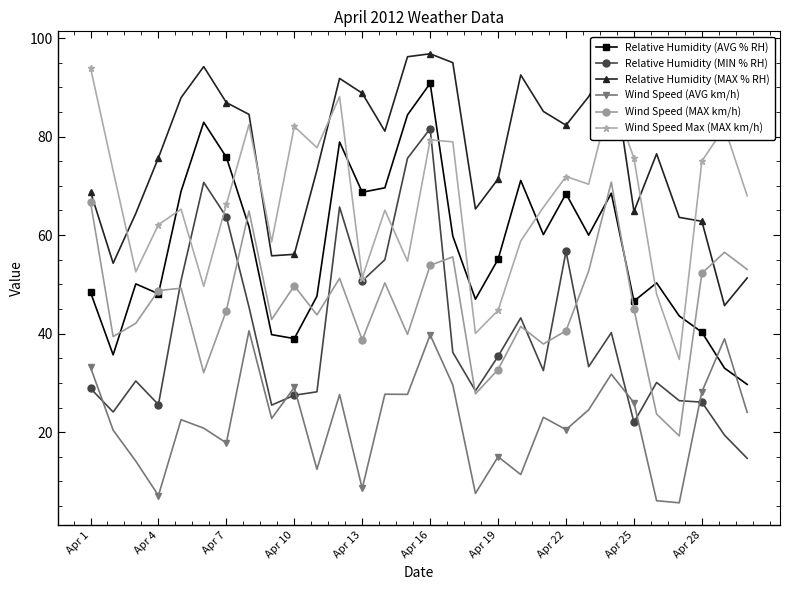

How many interior local peaks does the Wind Speed (MAX km/h) series have?

9